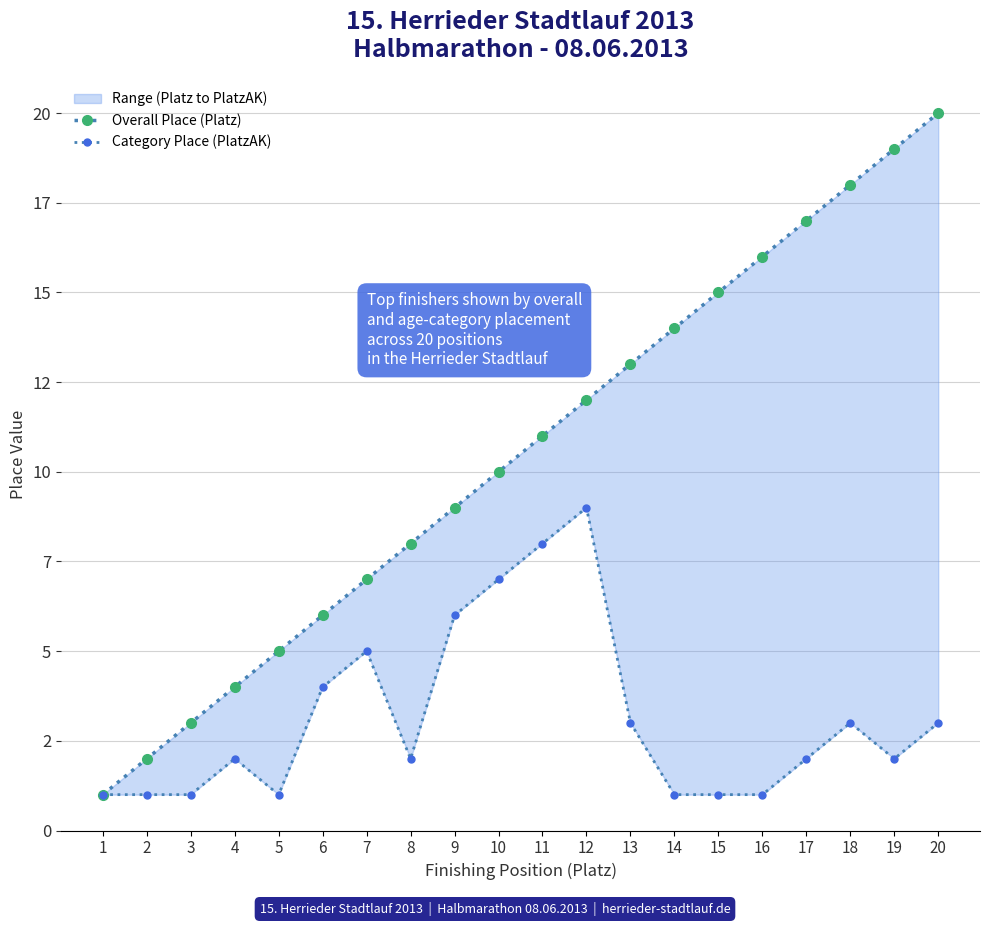

Rank the series by their maximum value, from highest to lowest.

Overall Place (Platz), Category Place (PlatzAK)